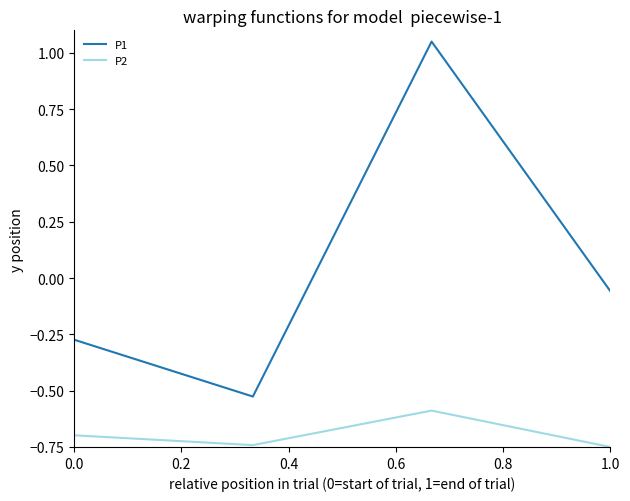

Which series has the widest spread of values?

P1